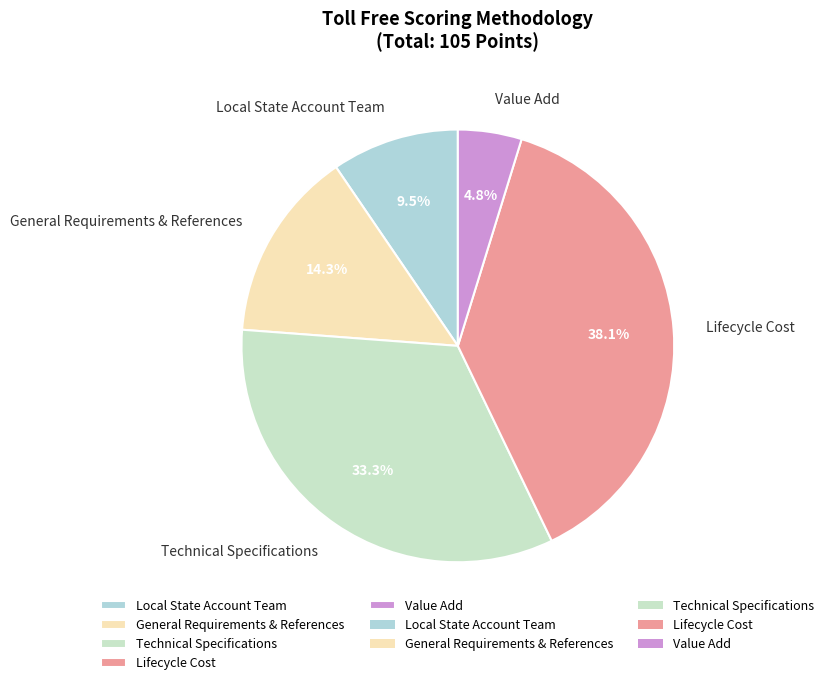

Is there any slice that represents more than half of the pie?

No